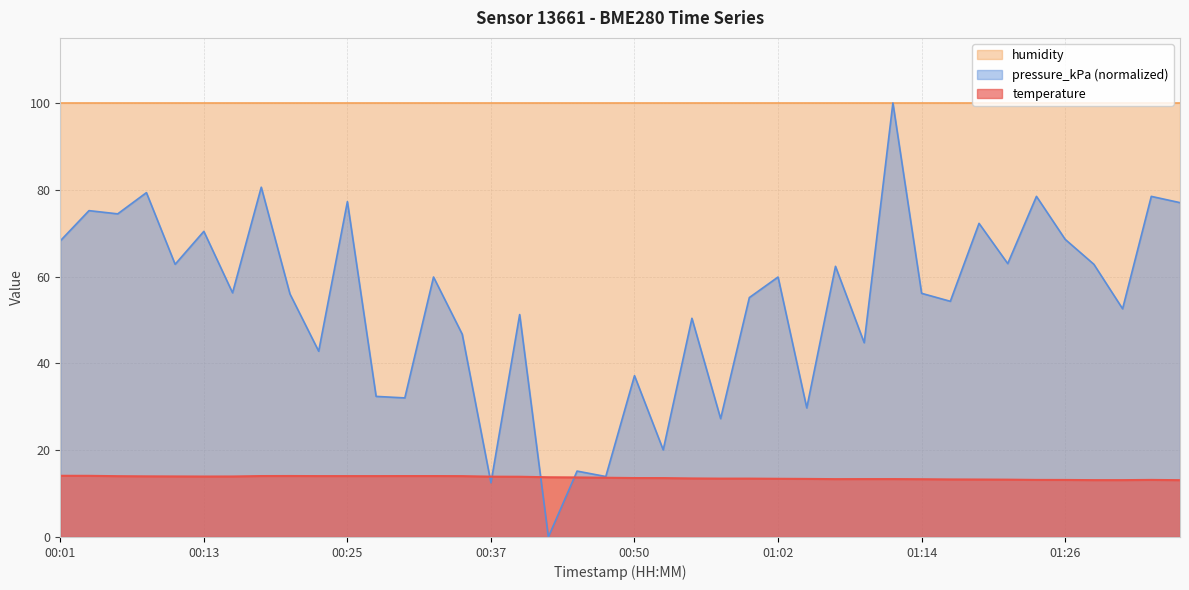

How many times do temperature and pressure_kPa cross each other?

4